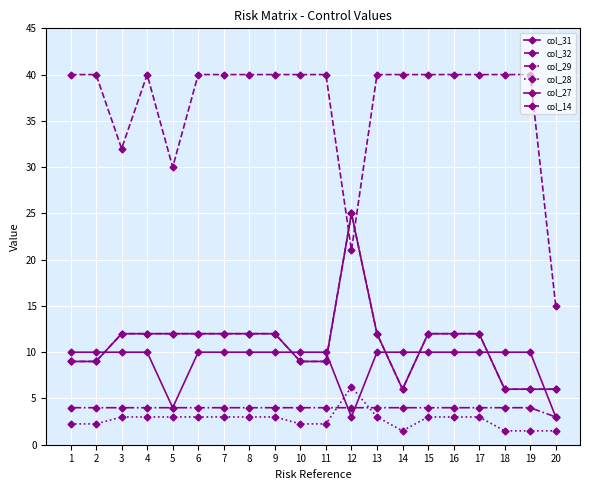

Reading right to left, list all the values displayed in this chart.

col_31: 3.0	10.0	10.0	10.0	10.0	10.0	10.0	10.0	3.0	10.0	10.0	10.0	10.0	10.0	10.0	4.0	10.0	10.0	10.0	10.0
col_32: 15.0	40.0	40.0	40.0	40.0	40.0	40.0	40.0	21.0	40.0	40.0	40.0	40.0	40.0	40.0	30.0	40.0	32.0	40.0	40.0
col_29: 3.0	4.0	4.0	4.0	4.0	4.0	4.0	4.0	4.0	4.0	4.0	4.0	4.0	4.0	4.0	4.0	4.0	4.0	4.0	4.0
col_28: 1.5	1.5	1.5	3.0	3.0	3.0	1.5	3.0	6.2	2.2	2.2	3.0	3.0	3.0	3.0	3.0	3.0	3.0	2.2	2.2
col_27: 6.0	6.0	6.0	12.0	12.0	12.0	6.0	12.0	25.0	9.0	9.0	12.0	12.0	12.0	12.0	12.0	12.0	12.0	9.0	9.0
col_14: 6.0	6.0	6.0	12.0	12.0	12.0	6.0	12.0	25.0	9.0	9.0	12.0	12.0	12.0	12.0	12.0	12.0	12.0	9.0	9.0